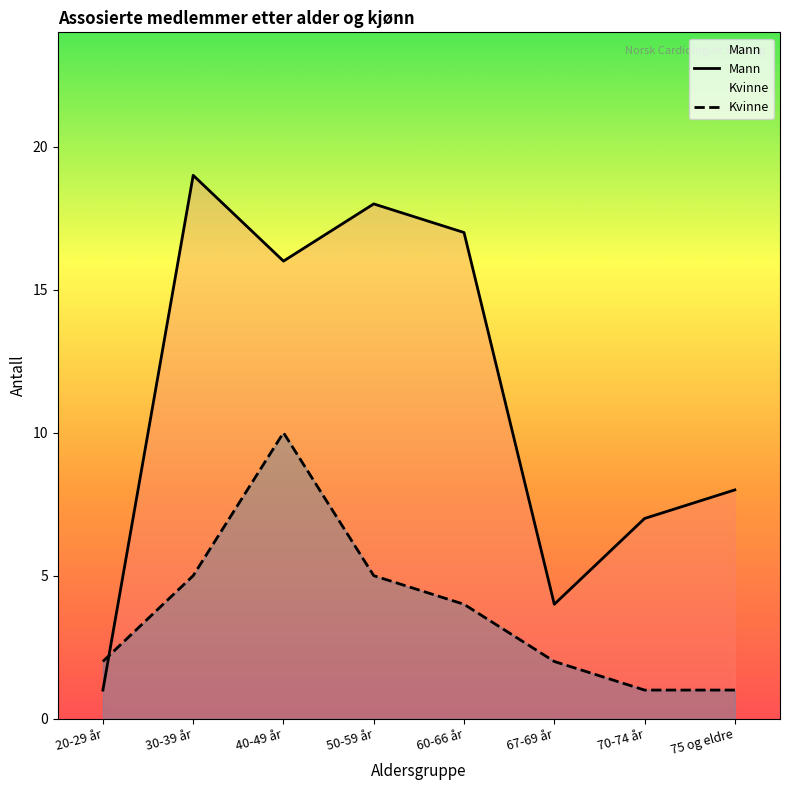

Is it true that Mann equals 1 at 20-29 år?

True